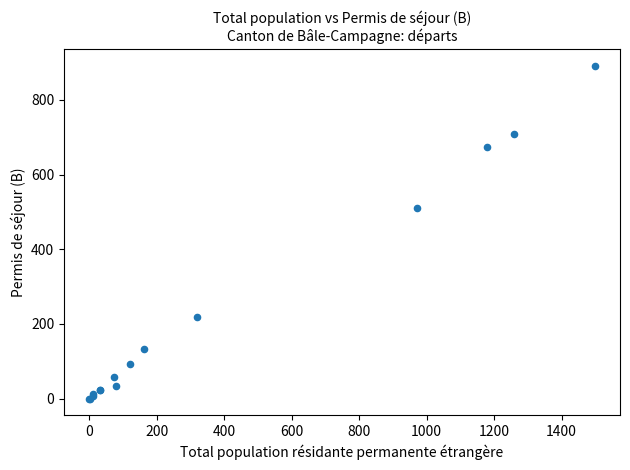

What Y value in the scatter plot is closest to 446?

510